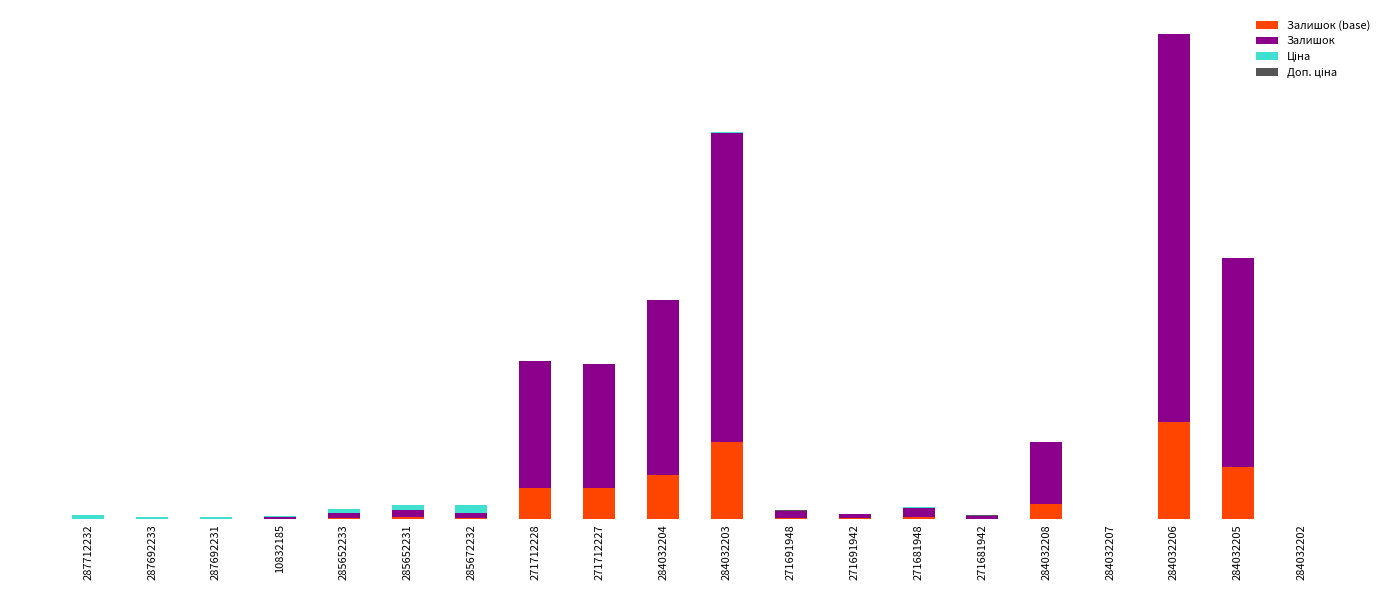

At which label is Ціна closest to 499?

287712232